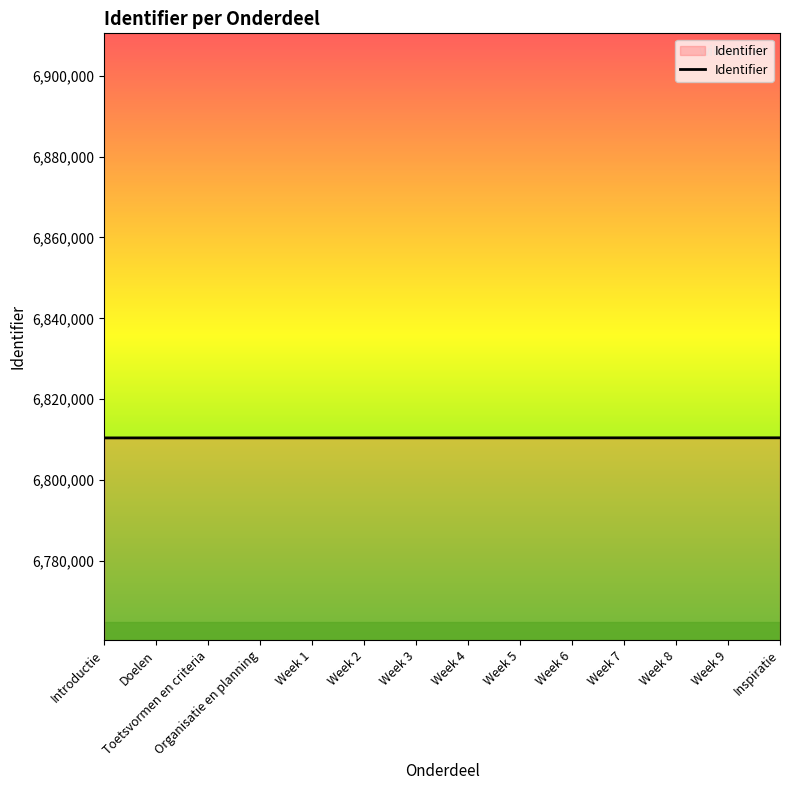

What is the maximum value shown in the chart?

6810474